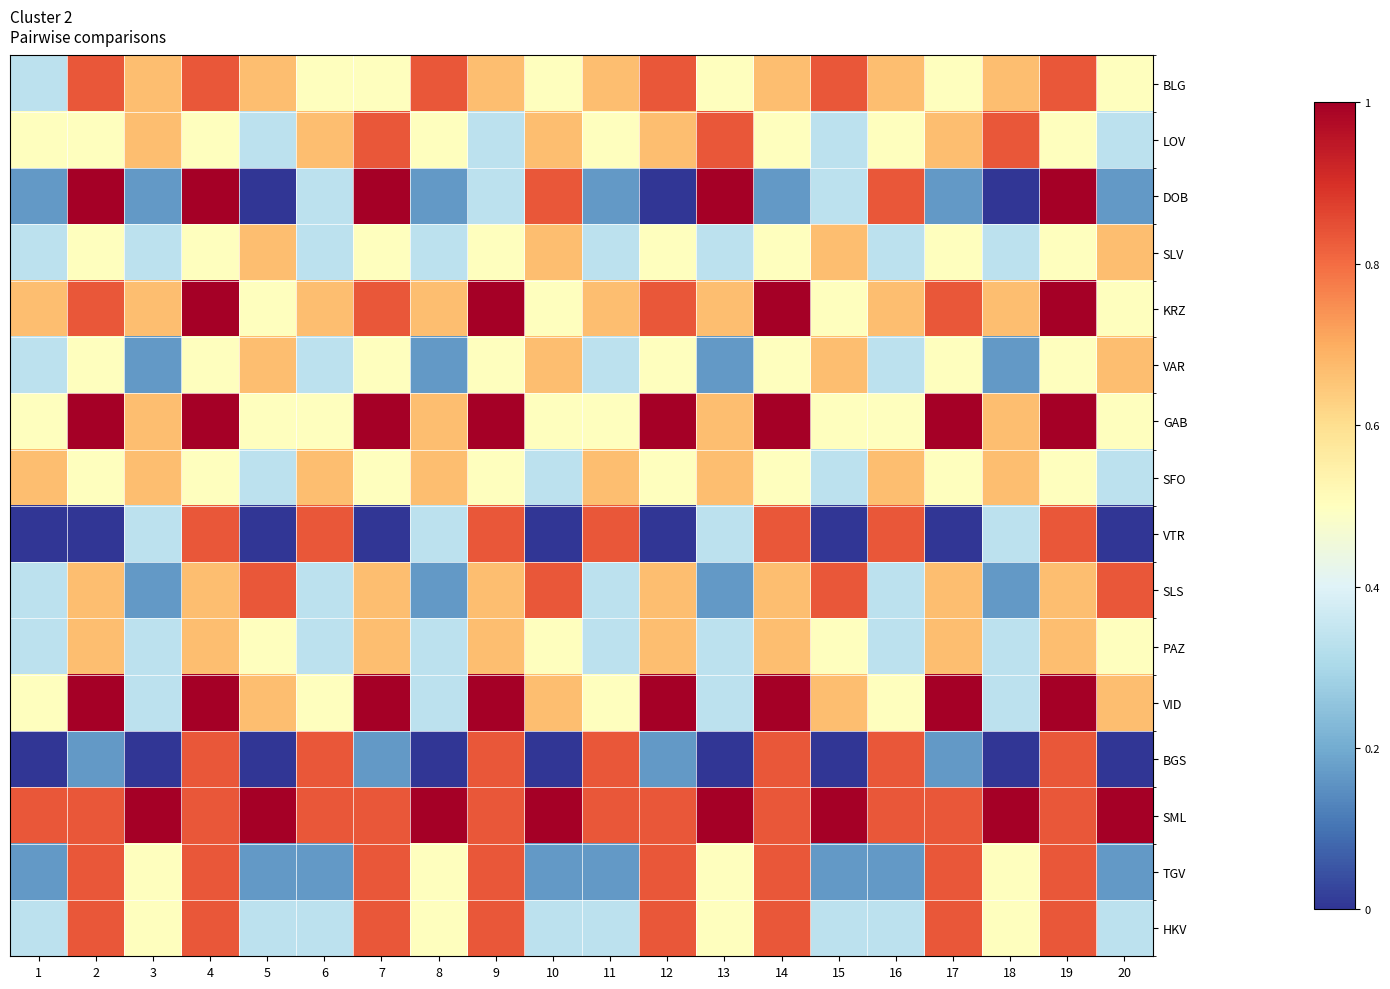

Reading left to right, list all the values displayed in this chart.

BLG: 1=0.3	2=0.8	3=0.7	4=0.8	5=0.7	6=0.5	7=0.5	8=0.8	9=0.7	10=0.5	11=0.7	12=0.8	13=0.5	14=0.7	15=0.8	16=0.7	17=0.5	18=0.7	19=0.8	20=0.5
LOV: 1=0.5	2=0.5	3=0.7	4=0.5	5=0.3	6=0.7	7=0.8	8=0.5	9=0.3	10=0.7	11=0.5	12=0.7	13=0.8	14=0.5	15=0.3	16=0.5	17=0.7	18=0.8	19=0.5	20=0.3
DOB: 1=0.2	2=1.0	3=0.2	4=1.0	5=0.0	6=0.3	7=1.0	8=0.2	9=0.3	10=0.8	11=0.2	12=0.0	13=1.0	14=0.2	15=0.3	16=0.8	17=0.2	18=0.0	19=1.0	20=0.2
SLV: 1=0.3	2=0.5	3=0.3	4=0.5	5=0.7	6=0.3	7=0.5	8=0.3	9=0.5	10=0.7	11=0.3	12=0.5	13=0.3	14=0.5	15=0.7	16=0.3	17=0.5	18=0.3	19=0.5	20=0.7
KRZ: 1=0.7	2=0.8	3=0.7	4=1.0	5=0.5	6=0.7	7=0.8	8=0.7	9=1.0	10=0.5	11=0.7	12=0.8	13=0.7	14=1.0	15=0.5	16=0.7	17=0.8	18=0.7	19=1.0	20=0.5
VAR: 1=0.3	2=0.5	3=0.2	4=0.5	5=0.7	6=0.3	7=0.5	8=0.2	9=0.5	10=0.7	11=0.3	12=0.5	13=0.2	14=0.5	15=0.7	16=0.3	17=0.5	18=0.2	19=0.5	20=0.7
GAB: 1=0.5	2=1.0	3=0.7	4=1.0	5=0.5	6=0.5	7=1.0	8=0.7	9=1.0	10=0.5	11=0.5	12=1.0	13=0.7	14=1.0	15=0.5	16=0.5	17=1.0	18=0.7	19=1.0	20=0.5
SFO: 1=0.7	2=0.5	3=0.7	4=0.5	5=0.3	6=0.7	7=0.5	8=0.7	9=0.5	10=0.3	11=0.7	12=0.5	13=0.7	14=0.5	15=0.3	16=0.7	17=0.5	18=0.7	19=0.5	20=0.3
VTR: 1=0.0	2=0.0	3=0.3	4=0.8	5=0.0	6=0.8	7=0.0	8=0.3	9=0.8	10=0.0	11=0.8	12=0.0	13=0.3	14=0.8	15=0.0	16=0.8	17=0.0	18=0.3	19=0.8	20=0.0
SLS: 1=0.3	2=0.7	3=0.2	4=0.7	5=0.8	6=0.3	7=0.7	8=0.2	9=0.7	10=0.8	11=0.3	12=0.7	13=0.2	14=0.7	15=0.8	16=0.3	17=0.7	18=0.2	19=0.7	20=0.8
PAZ: 1=0.3	2=0.7	3=0.3	4=0.7	5=0.5	6=0.3	7=0.7	8=0.3	9=0.7	10=0.5	11=0.3	12=0.7	13=0.3	14=0.7	15=0.5	16=0.3	17=0.7	18=0.3	19=0.7	20=0.5
VID: 1=0.5	2=1.0	3=0.3	4=1.0	5=0.7	6=0.5	7=1.0	8=0.3	9=1.0	10=0.7	11=0.5	12=1.0	13=0.3	14=1.0	15=0.7	16=0.5	17=1.0	18=0.3	19=1.0	20=0.7
BGS: 1=0.0	2=0.2	3=0.0	4=0.8	5=0.0	6=0.8	7=0.2	8=0.0	9=0.8	10=0.0	11=0.8	12=0.2	13=0.0	14=0.8	15=0.0	16=0.8	17=0.2	18=0.0	19=0.8	20=0.0
SML: 1=0.8	2=0.8	3=1.0	4=0.8	5=1.0	6=0.8	7=0.8	8=1.0	9=0.8	10=1.0	11=0.8	12=0.8	13=1.0	14=0.8	15=1.0	16=0.8	17=0.8	18=1.0	19=0.8	20=1.0
TGV: 1=0.2	2=0.8	3=0.5	4=0.8	5=0.2	6=0.2	7=0.8	8=0.5	9=0.8	10=0.2	11=0.2	12=0.8	13=0.5	14=0.8	15=0.2	16=0.2	17=0.8	18=0.5	19=0.8	20=0.2
HKV: 1=0.3	2=0.8	3=0.5	4=0.8	5=0.3	6=0.3	7=0.8	8=0.5	9=0.8	10=0.3	11=0.3	12=0.8	13=0.5	14=0.8	15=0.3	16=0.3	17=0.8	18=0.5	19=0.8	20=0.3